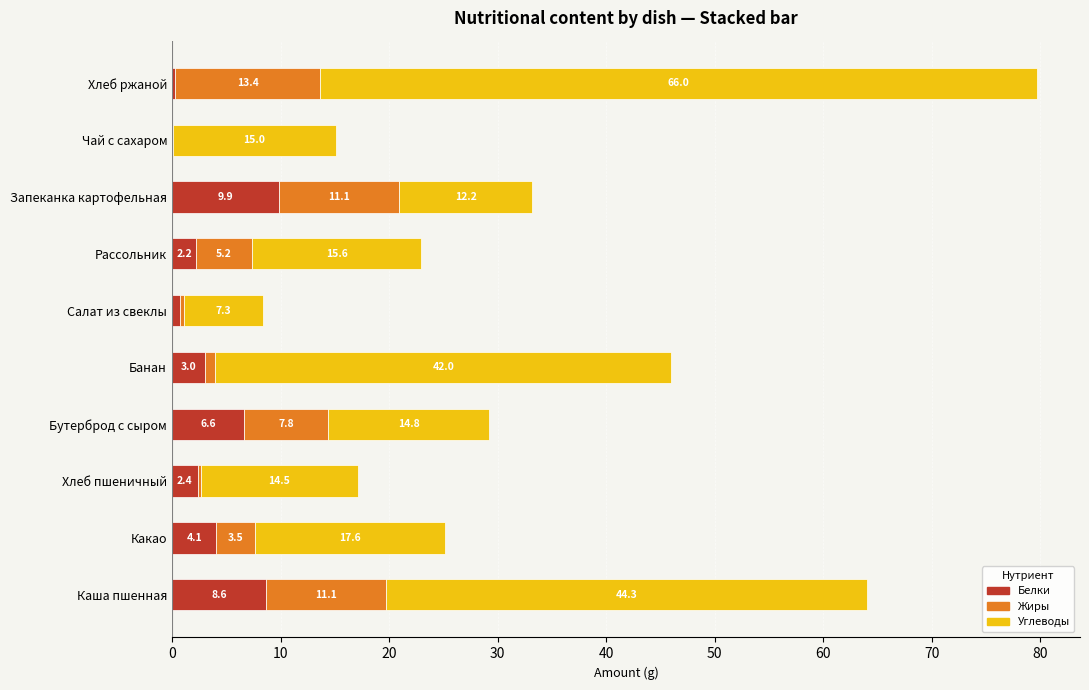

Where is Белки nearest to the value 4?

Какао